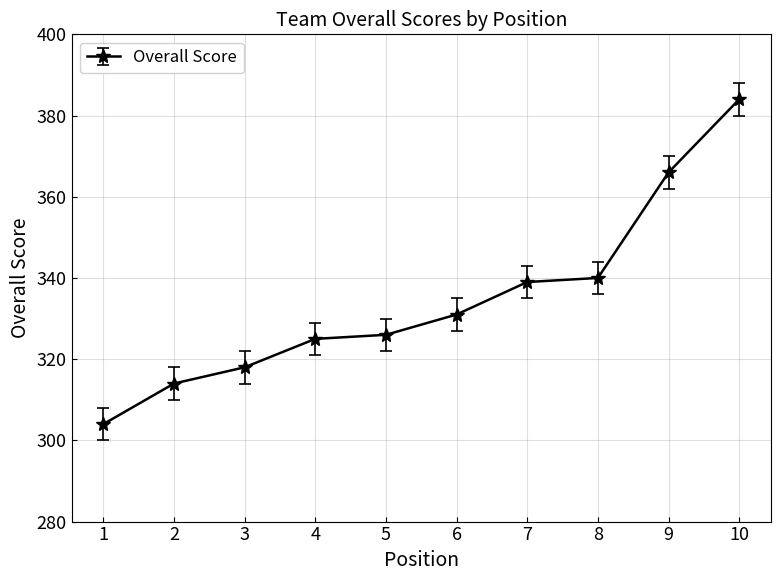

Is this an area chart (filled region under the line)?

No